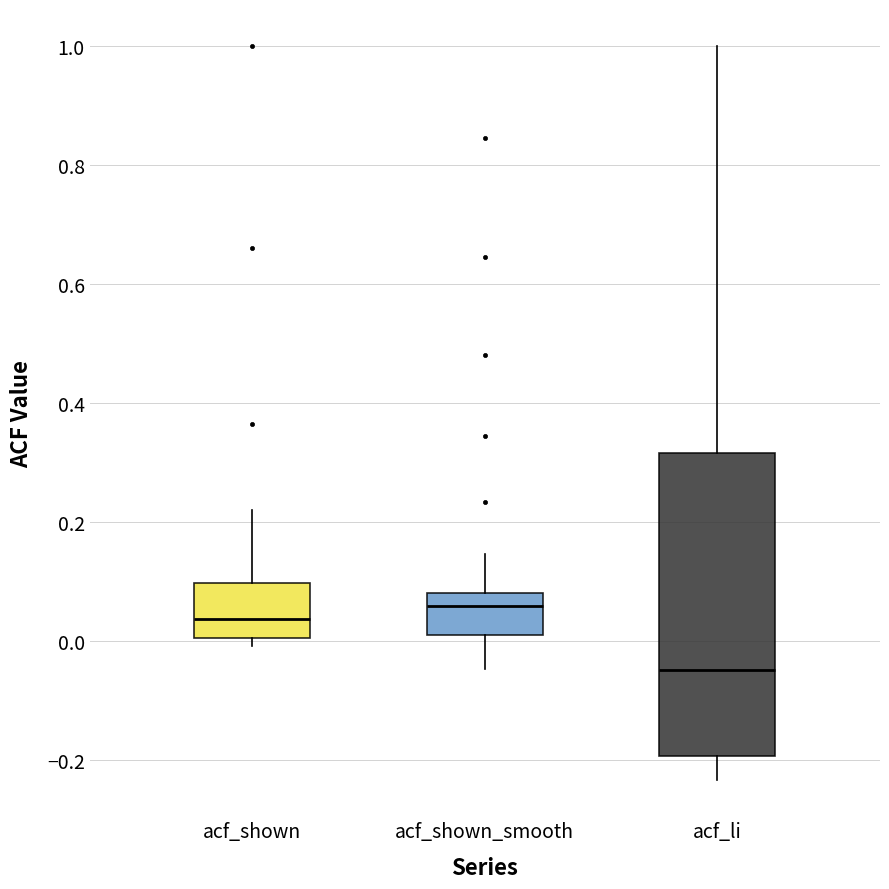

Where does the lower whisker of the box for acf_li end on the y-axis? The values are not printed on the chart, so give them approximately, as read against the axis.

-0.24